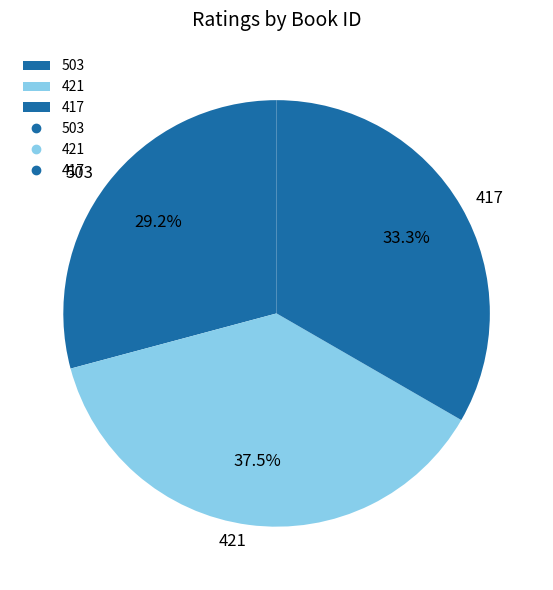

Count the number of slices in the pie.

3